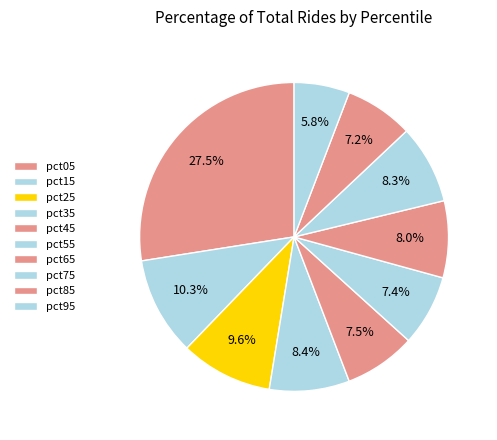

What percentage is the pct05 slice, to the nearest percent?

27%